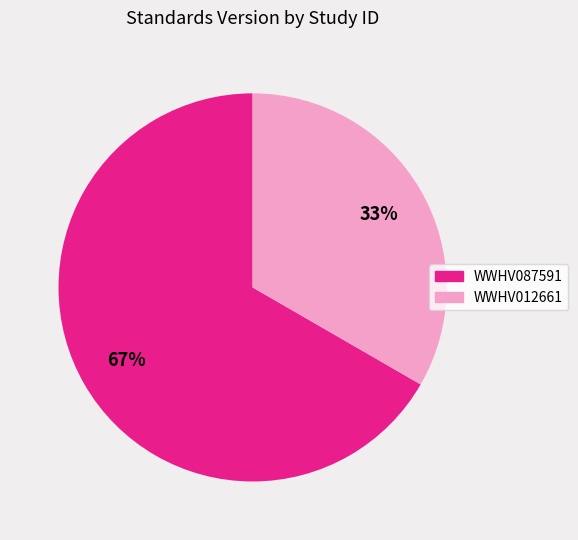

Which category has the smallest portion of the pie?

WWHV012661